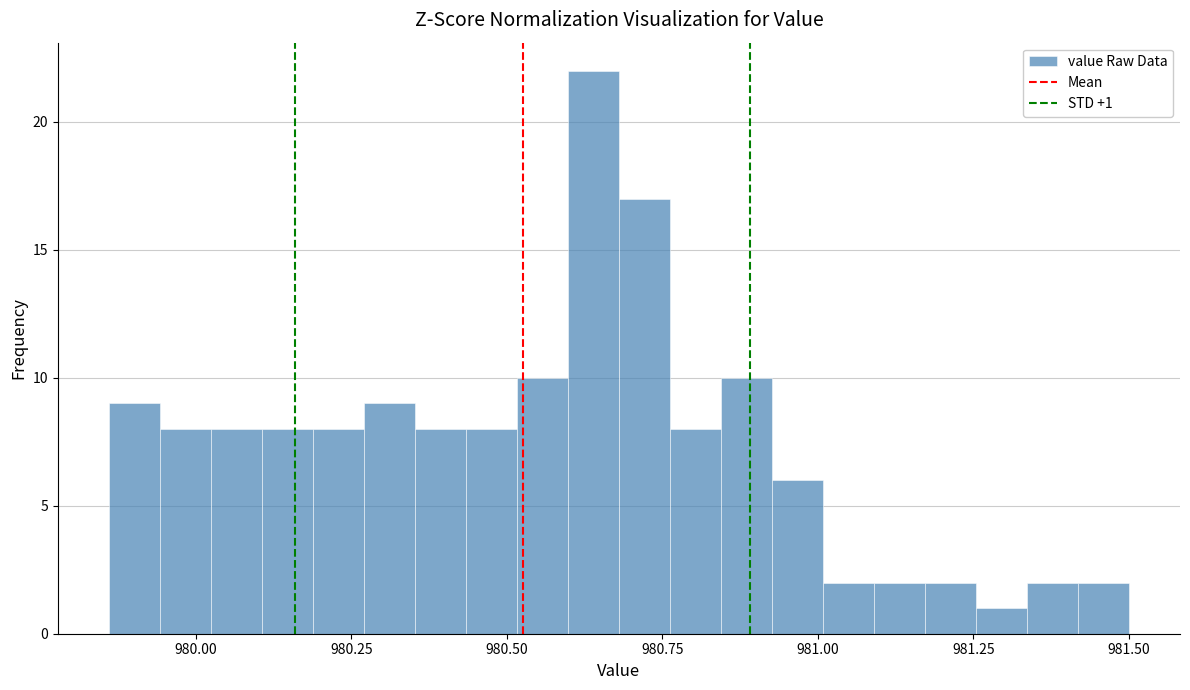

Read against the x-axis, roughly where is the centre of the tallest bar?

980.65